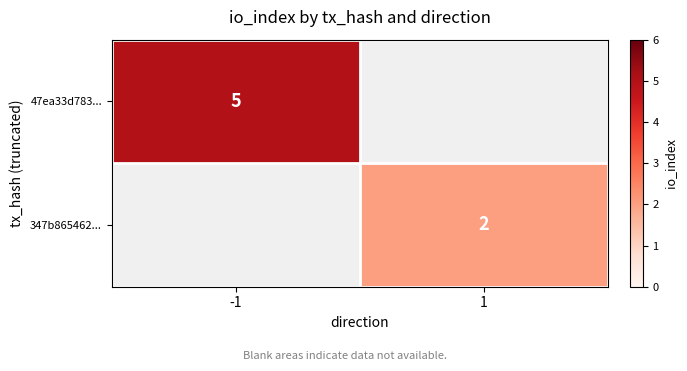

True or false: 47ea33d783... has a value of 5 at -1.

True